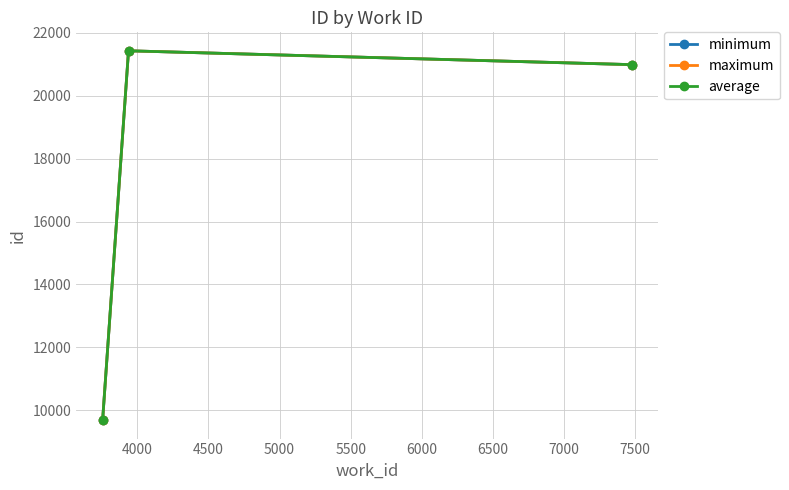

What are all the series names shown in the legend?

minimum, maximum, average